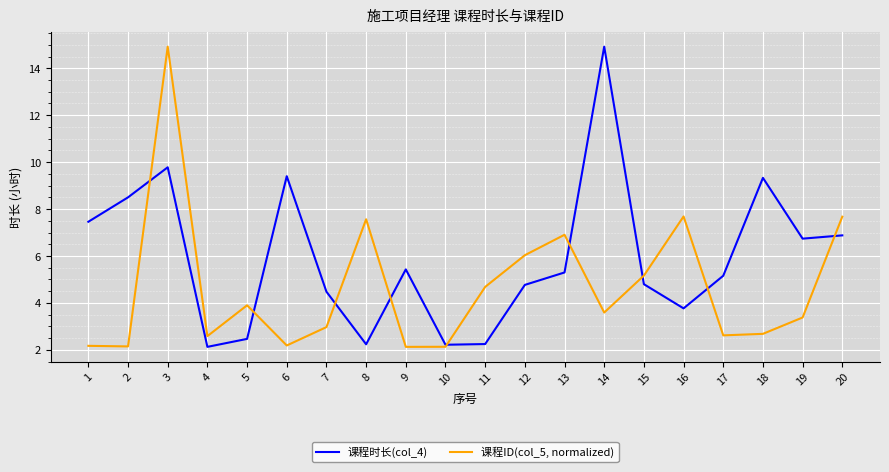

What is the minimum value for 课程时长(col_4)?

2.1